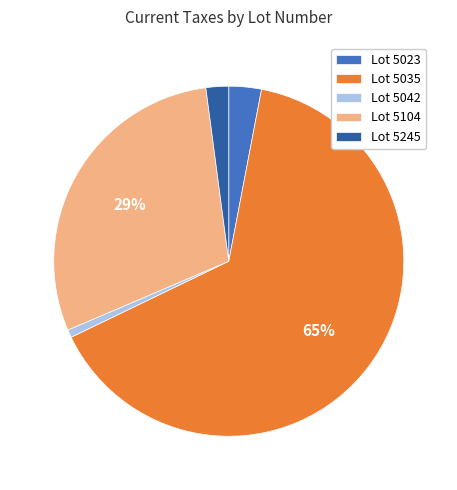

Is it true that Lot 5035 is 65% of the pie?

True